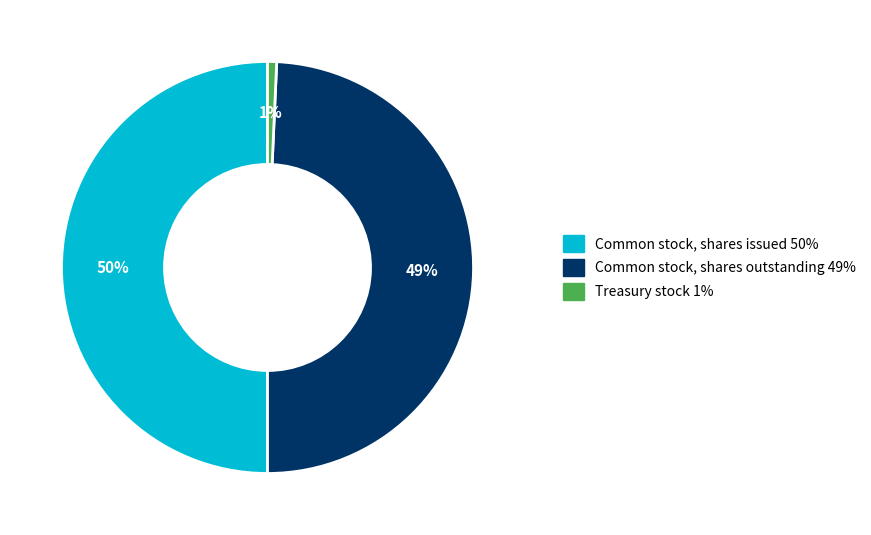

Count the number of slices in the pie.

3